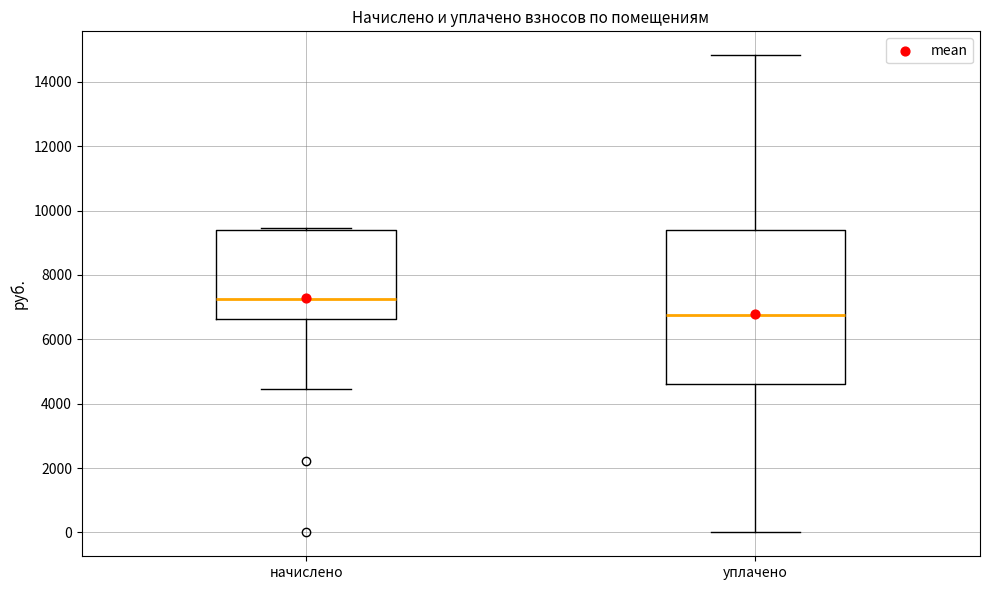

Reading left to right, read every box against the y-axis: the position of its median line, the range the box covers, and the ends of its whiskers. The values are not printed on the chart, so give them approximately, as read against the axis.

начислено: median 7200, box 6600 to 9400, whiskers 4400 to 9400 (just above the box's upper edge)
уплачено: median 6800, box 4600 to 9400, whiskers 0 to 14800